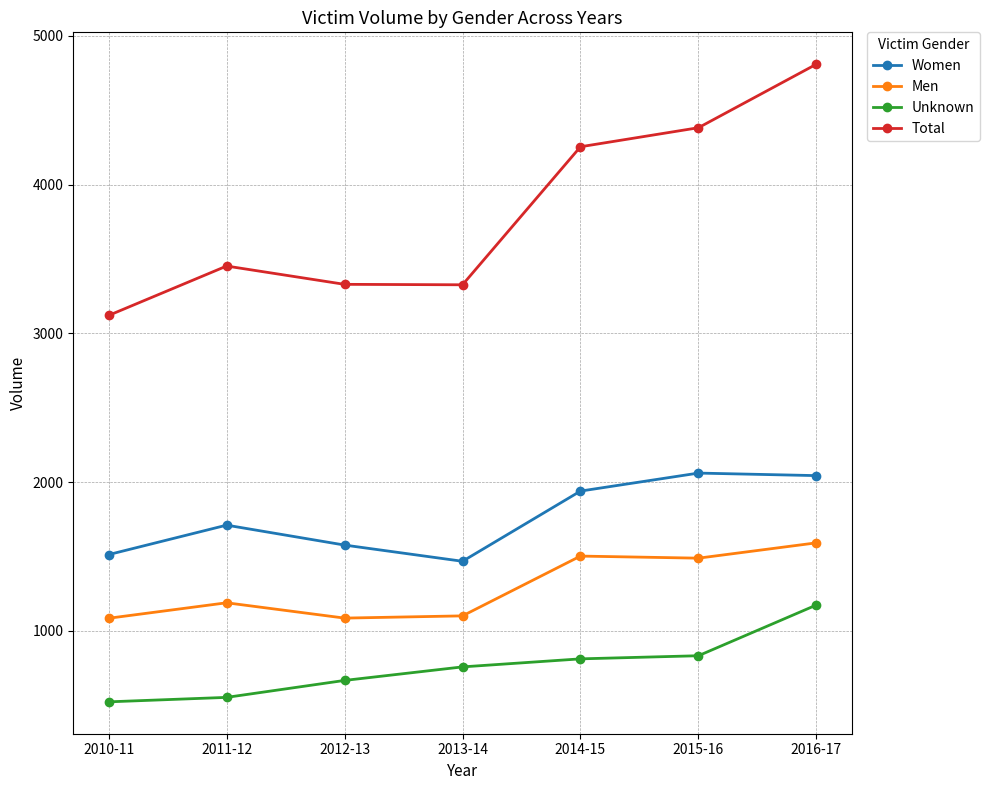

What is the value of the Men point at the 4th from the left?

1101